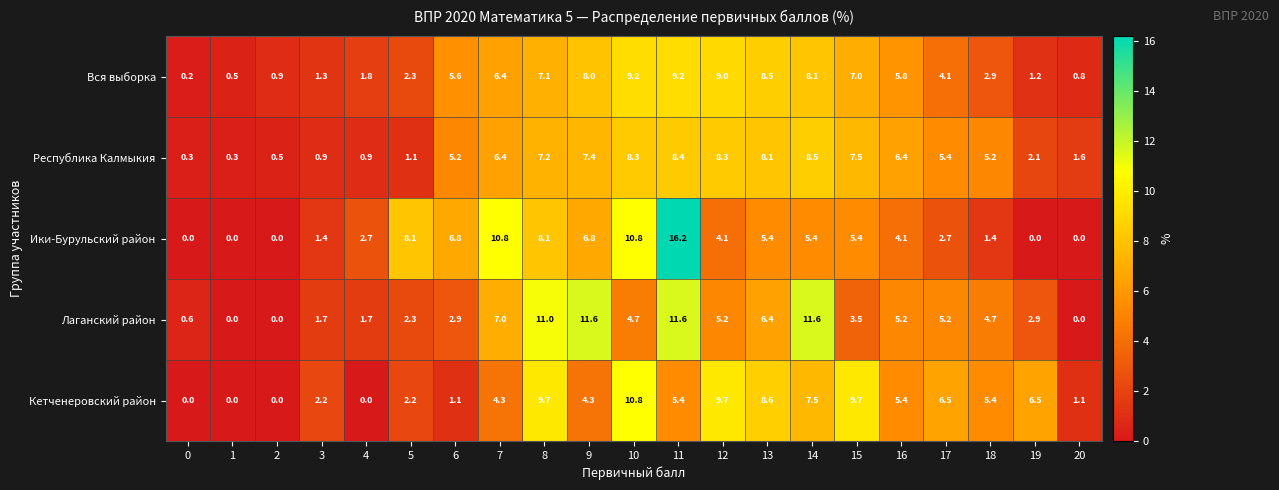

Rank the series by their maximum value, from highest to lowest.

Ики-Бурульский район, Лаганский район, Кетченеровский район, Вся выборка, Республика Калмыкия